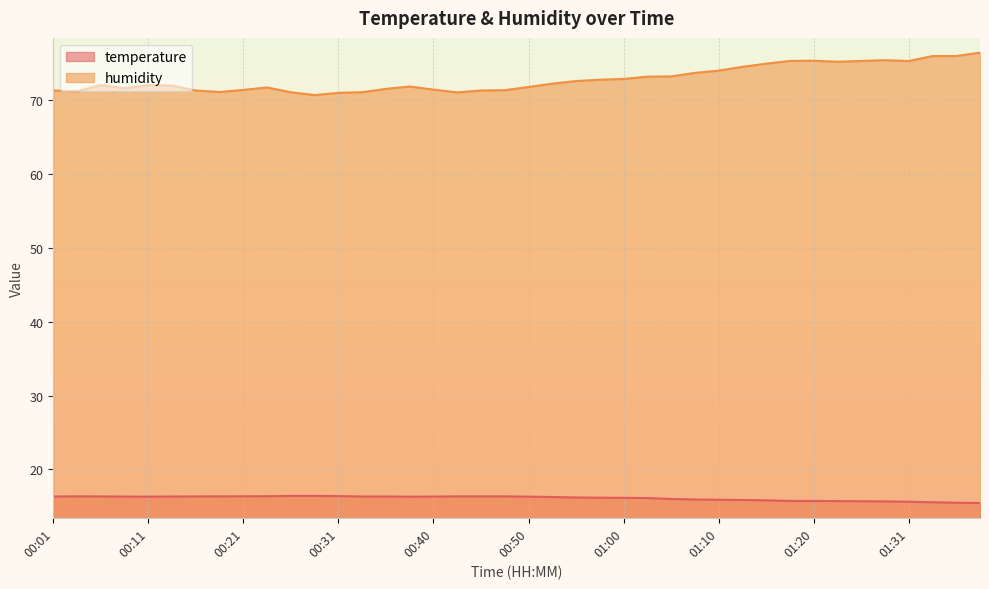

At which category does temperature reach its first local peak?

00:04